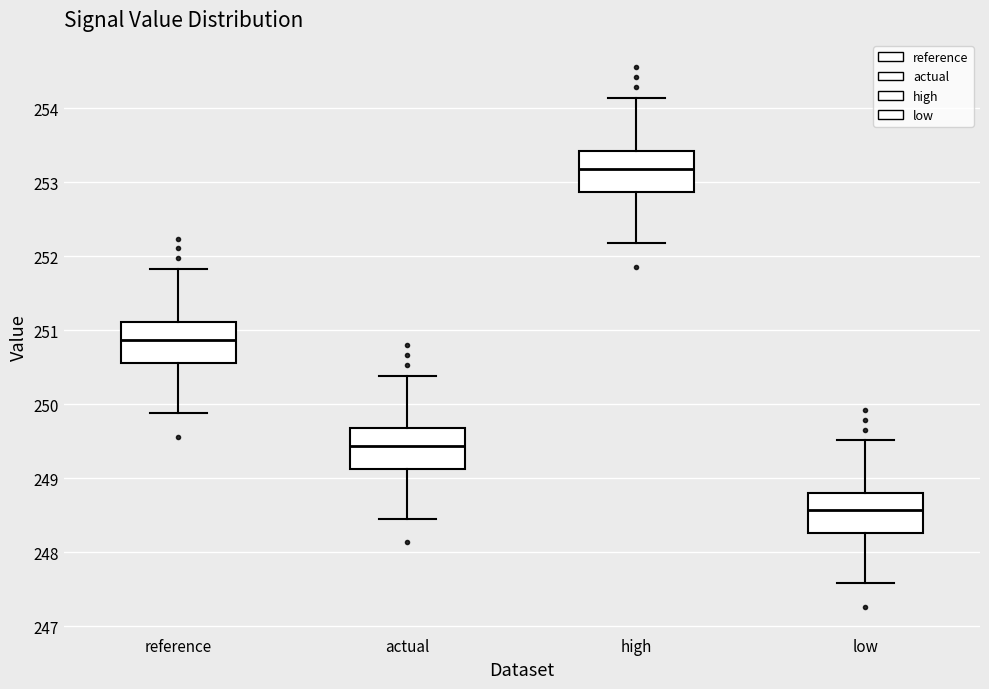

Which box has the highest median line?

high